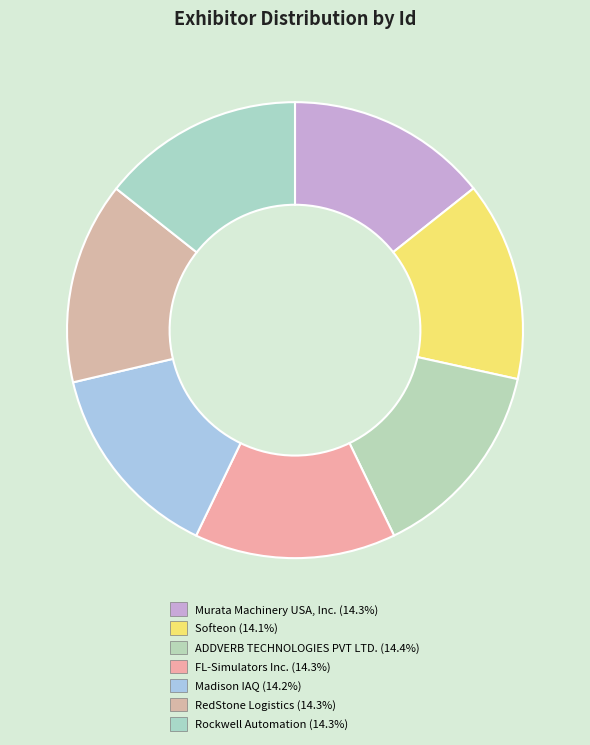

What is the ratio of the value at ADDVERB TECHNOLOGIES PVT LTD. to the value at Murata Machinery USA, Inc.?

1.0